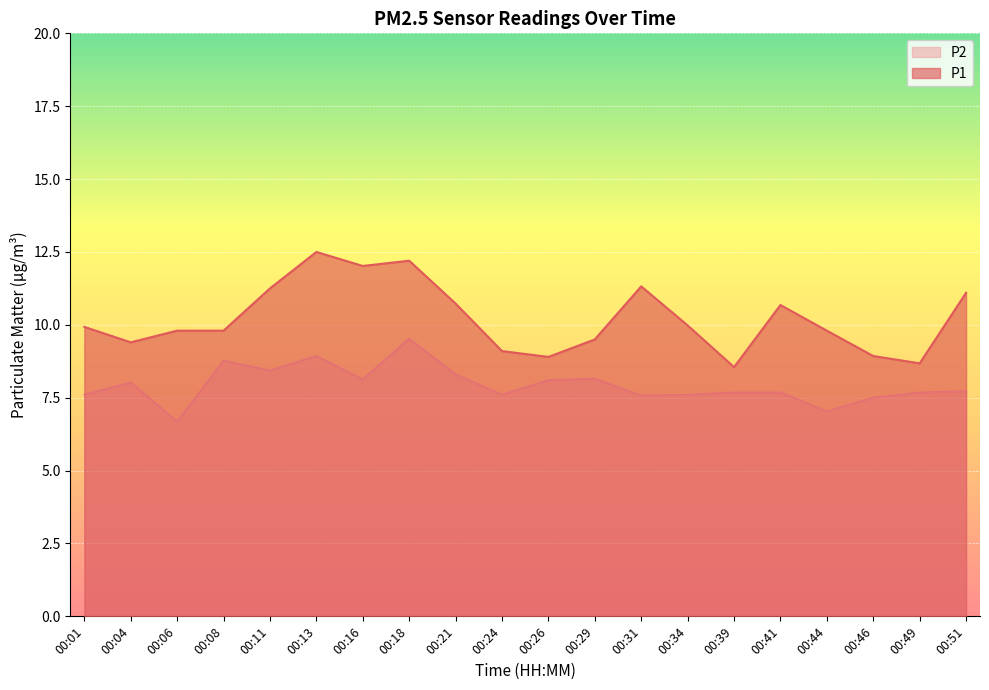

Which series has the largest range (max minus min)?

P1